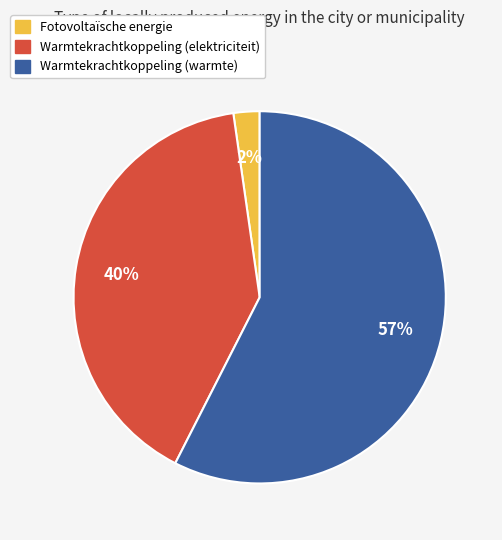

Does any single category account for the majority?

Yes